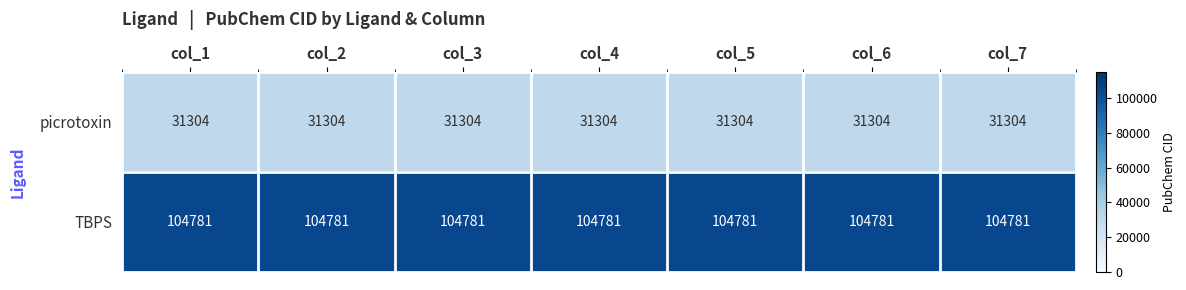

List the series in order of their overall mean, highest first.

TBPS, picrotoxin